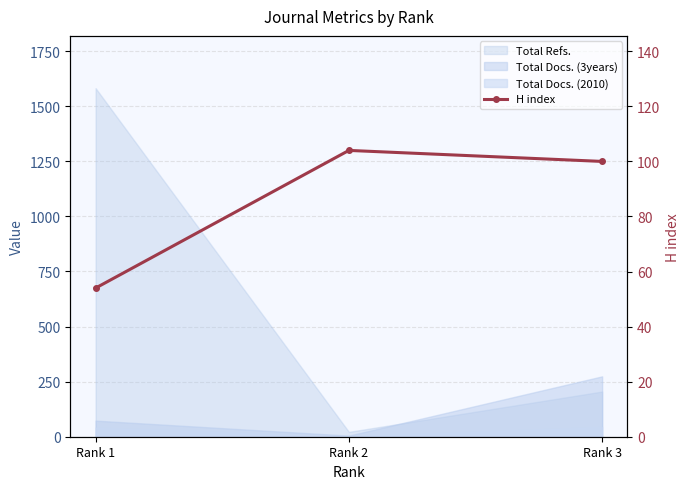

At which category does the chart reach its peak across all series?

Rank 2